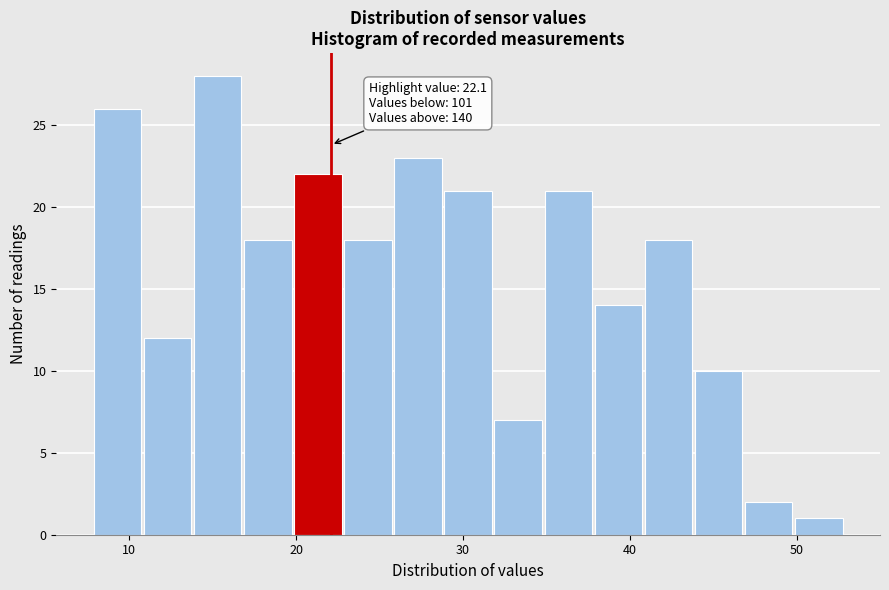

Around what value on the x-axis is the tallest bar? Give the approximate position of its centre, as read against the axis.

15